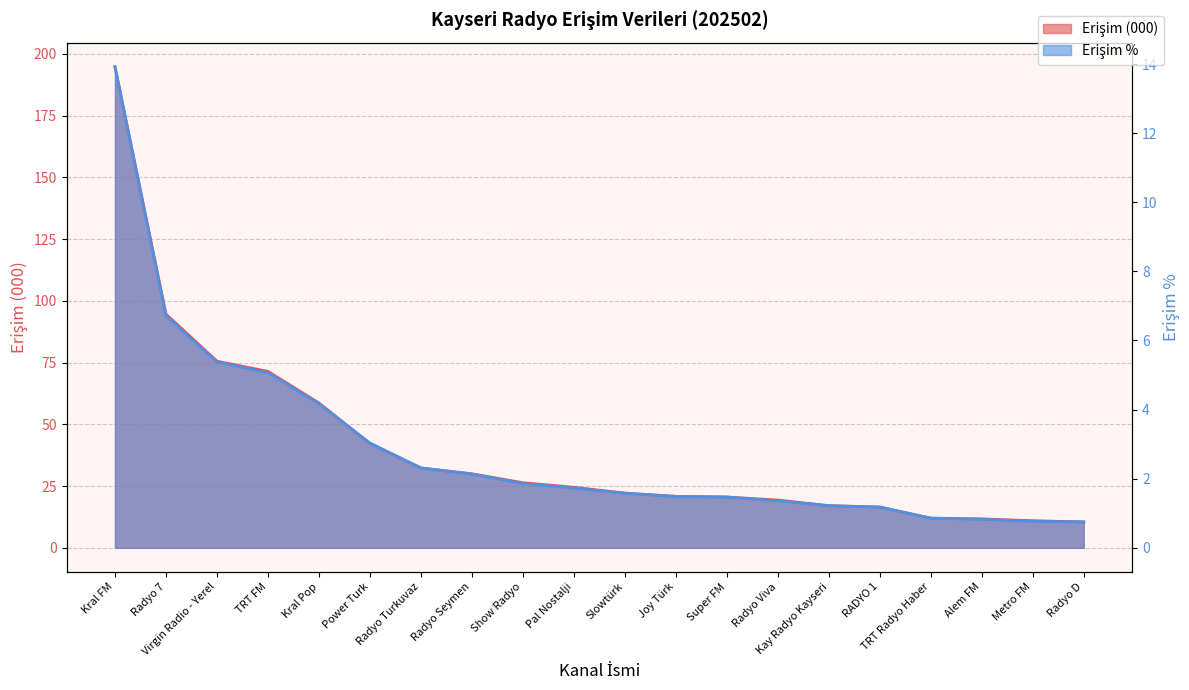

How many values in the Erişim % series are below 1?

4